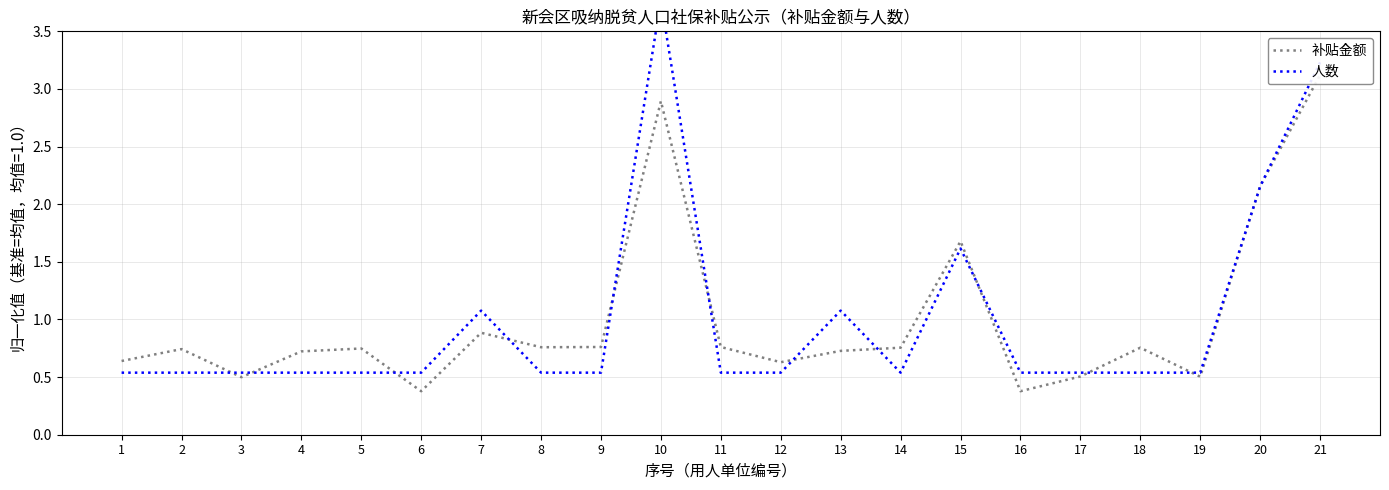

Is it true that 补贴金额 equals 2.2 at 20?

True